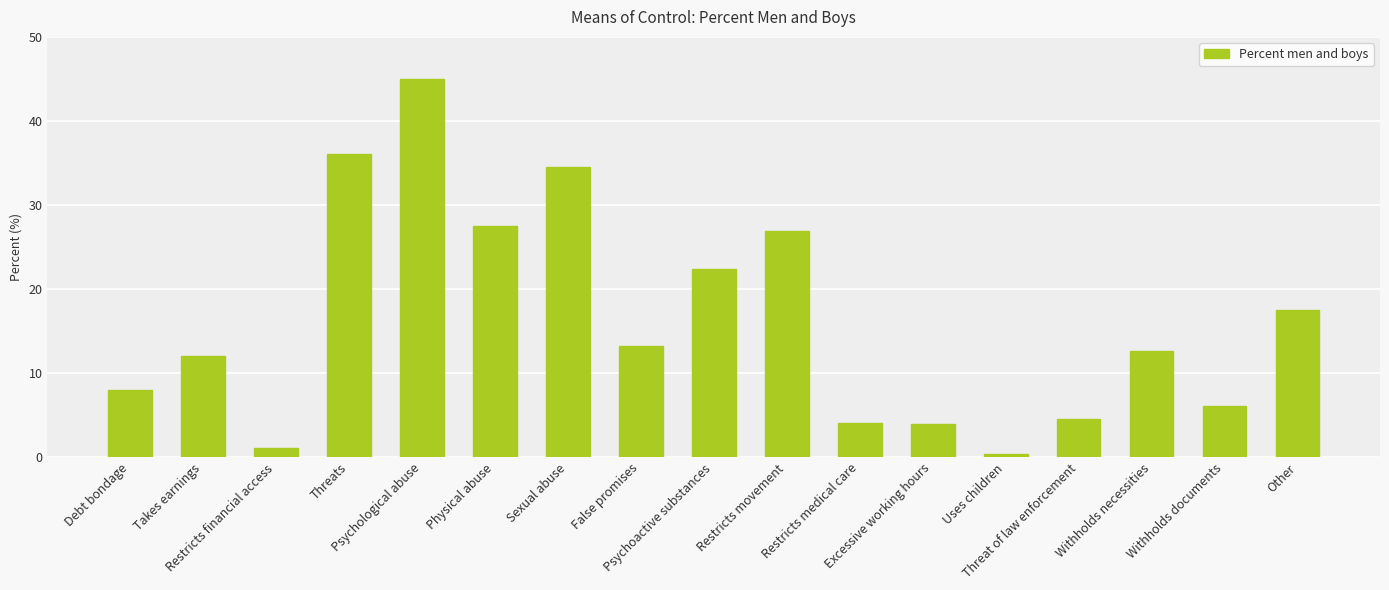

What is the average value?

16.2